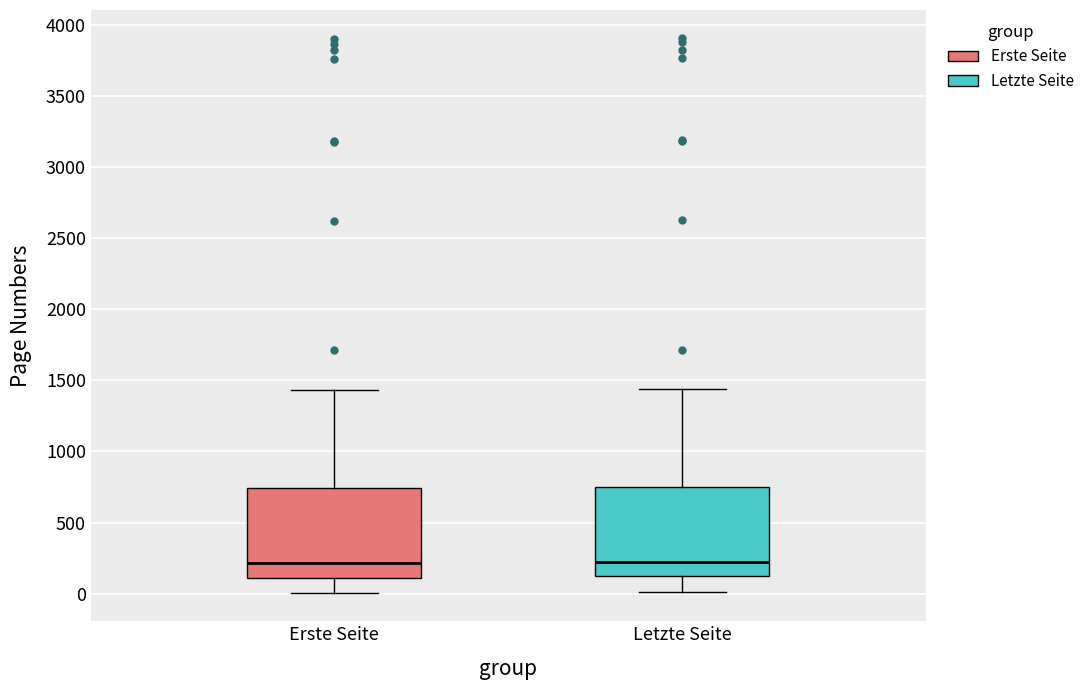

Reading left to right, read every box against the y-axis: the position of its median line, the range the box covers, and the ends of its whiskers. The values are not printed on the chart, so give them approximately, as read against the axis.

Erste Seite: median 200, box 100 to 750, whiskers 0 to 1450
Letzte Seite: median 200, box 150 to 750, whiskers 0 to 1450